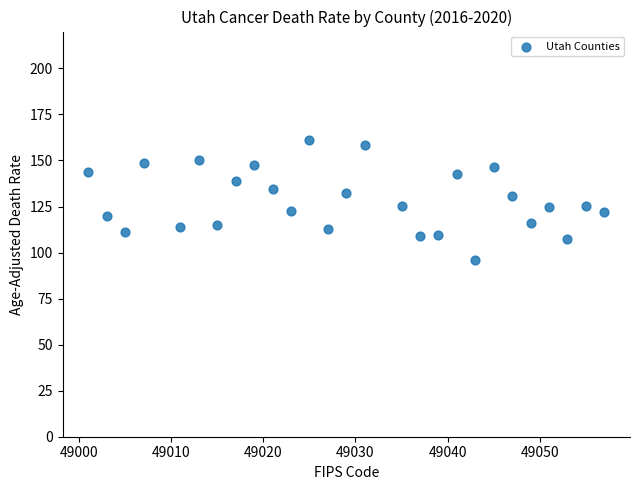

What is the range of Y values (max minus min)?

65.4